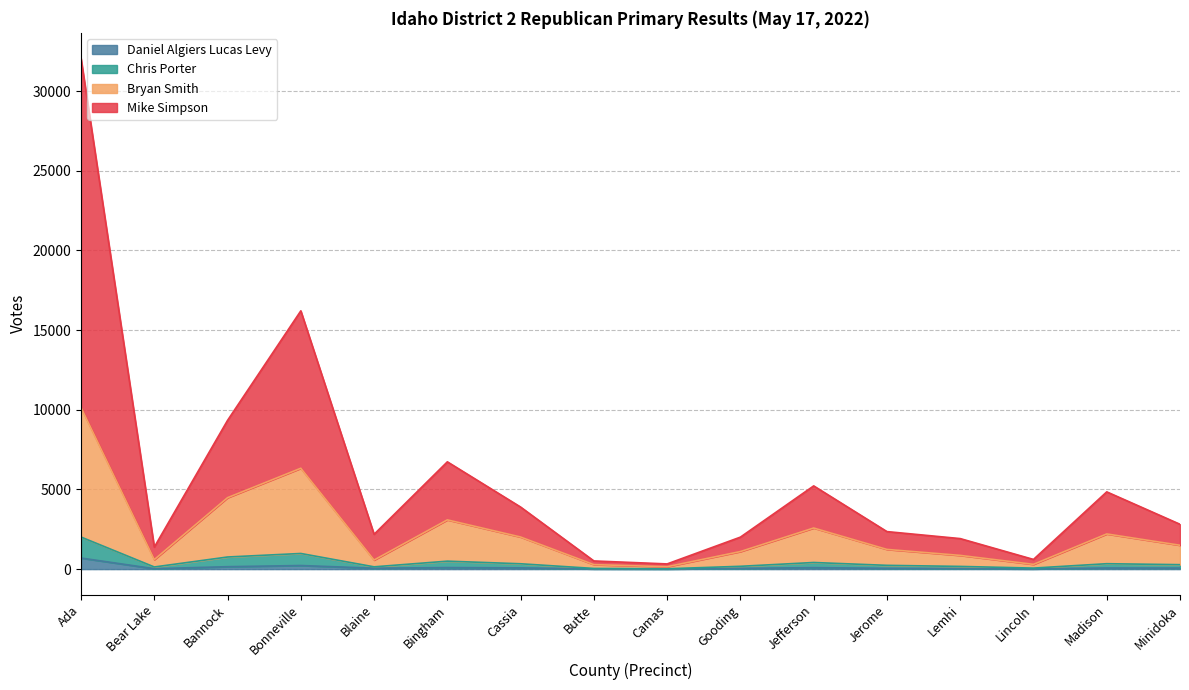

How many distinct data groups are displayed?

4